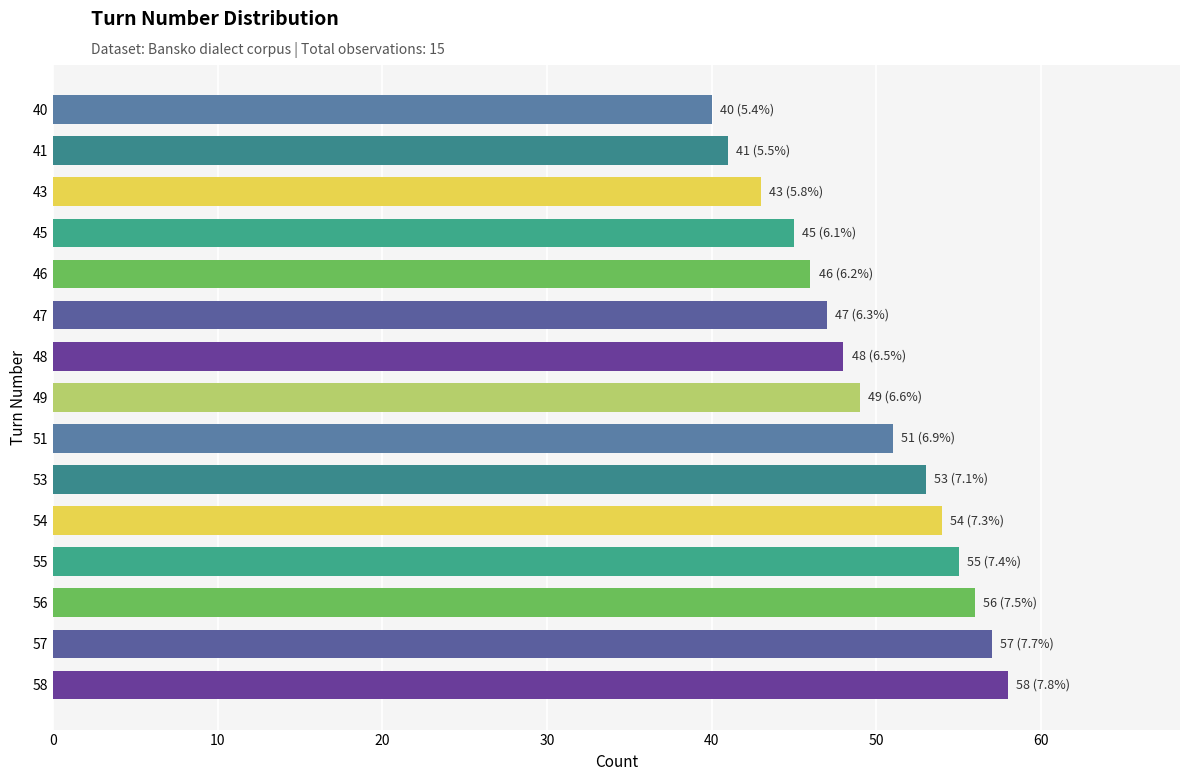

Which label corresponds to the smallest value in the chart?

40